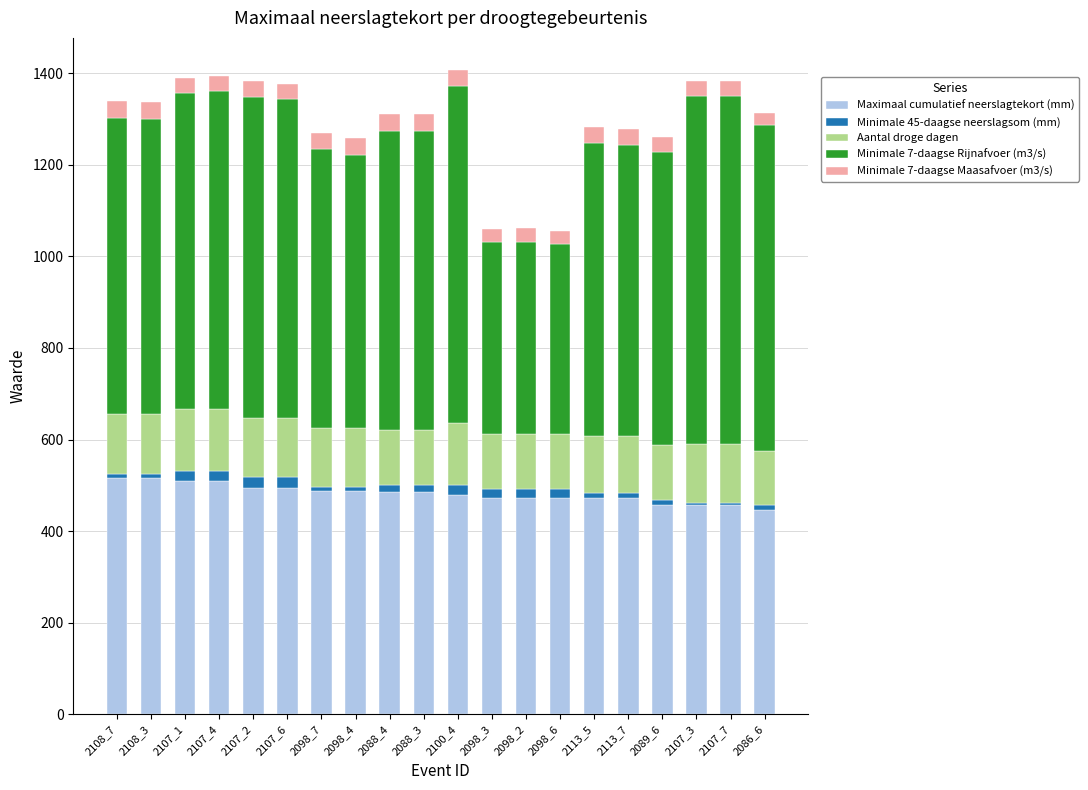

The value of Maximaal cumulatief neerslagtekort (mm) at 2108_7 is 781.4. True or false?

False